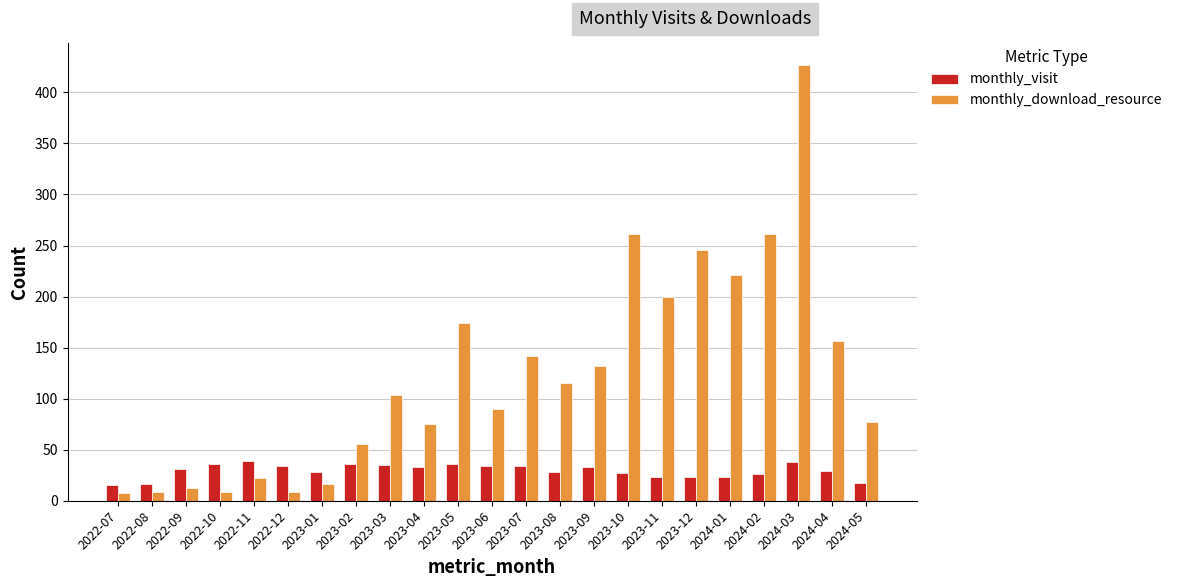

What is the difference between the maximum and second lowest values in the monthly_download_resource series?

418